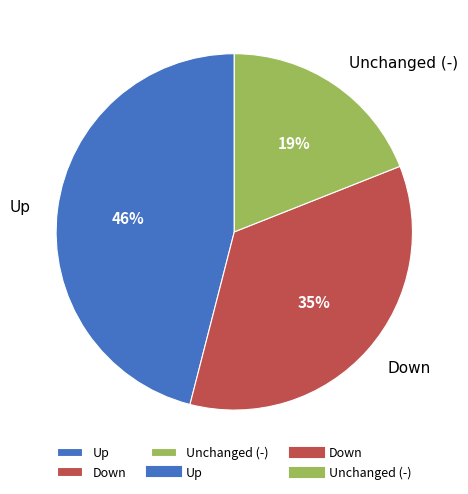

Approximately how many times larger is the value at Unchanged (-) compared to Down?

0.5